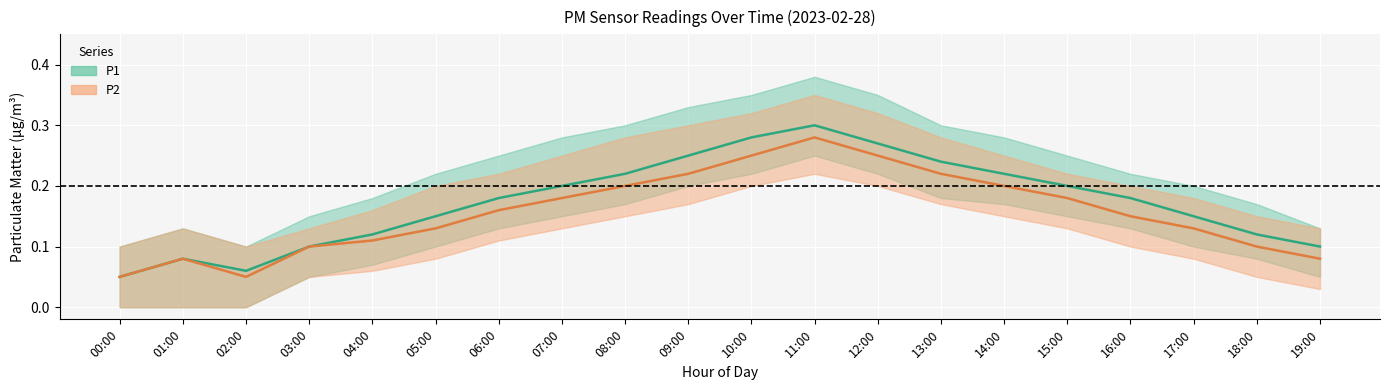

Rank the categories by P1 value from lowest to highest.

00:00, 02:00, 01:00, 03:00, 19:00, 04:00, 18:00, 05:00, 17:00, 06:00, 16:00, 07:00, 15:00, 08:00, 14:00, 13:00, 09:00, 12:00, 10:00, 11:00